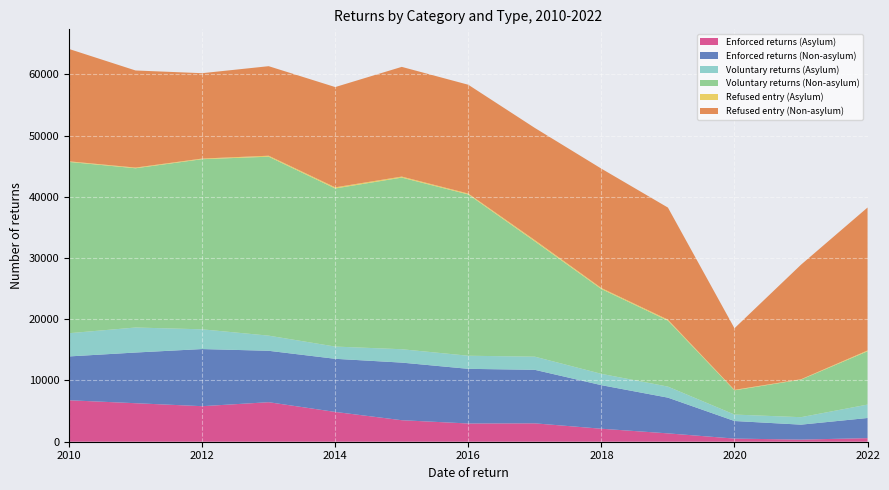

Reading right to left, what are all the values shown in this chart?

Enforced returns (Asylum): 12=587	11=346	10=512	9=1364	8=2122	7=3001	6=2978	5=3513	4=4866	3=6455	2=5804	1=6289	0=6771
Enforced returns (Non-asylum): 12=3288	11=2442	10=2871	9=5834	8=7114	7=8740	6=8925	5=9408	4=8675	3=8395	2=9330	1=8277	0=7157
Voluntary returns (Asylum): 12=2192	11=1220	10=1053	9=1803	8=1849	7=2148	6=2138	5=2183	4=1999	3=2473	2=3222	1=4085	0=3792
Voluntary returns (Non-asylum): 12=8704	11=6132	10=3956	9=10771	8=13853	7=18831	6=26336	5=28027	4=25816	3=29221	2=27780	1=26003	0=27970
Refused entry (Asylum): 12=136	11=62	10=82	9=165	8=161	7=197	6=149	5=167	4=186	3=160	2=104	1=115	0=100
Refused entry (Non-asylum): 12=23340	11=18707	10=10054	9=18299	8=19494	7=18323	6=17767	5=17915	4=16373	3=14621	2=13941	1=15854	0=18346